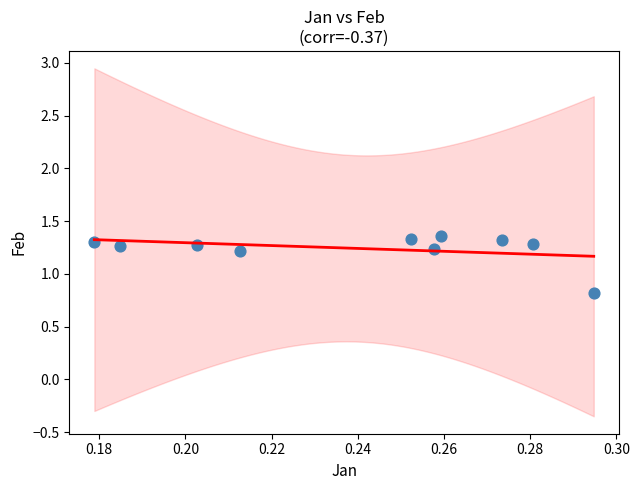

What is the range of Y values (max minus min)?

0.5